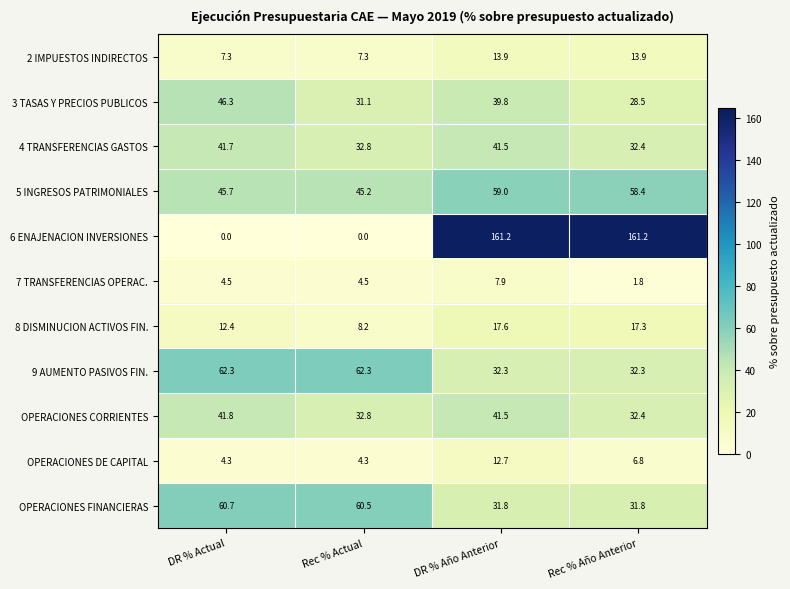

Rank the series by their maximum value, from lowest to highest.

7 TRANSFERENCIAS OPERAC., OPERACIONES DE CAPITAL, 2 IMPUESTOS INDIRECTOS, 8 DISMINUCION ACTIVOS FIN., 4 TRANSFERENCIAS GASTOS, OPERACIONES CORRIENTES, 3 TASAS Y PRECIOS PUBLICOS, 5 INGRESOS PATRIMONIALES, OPERACIONES FINANCIERAS, 9 AUMENTO PASIVOS FIN., 6 ENAJENACION INVERSIONES